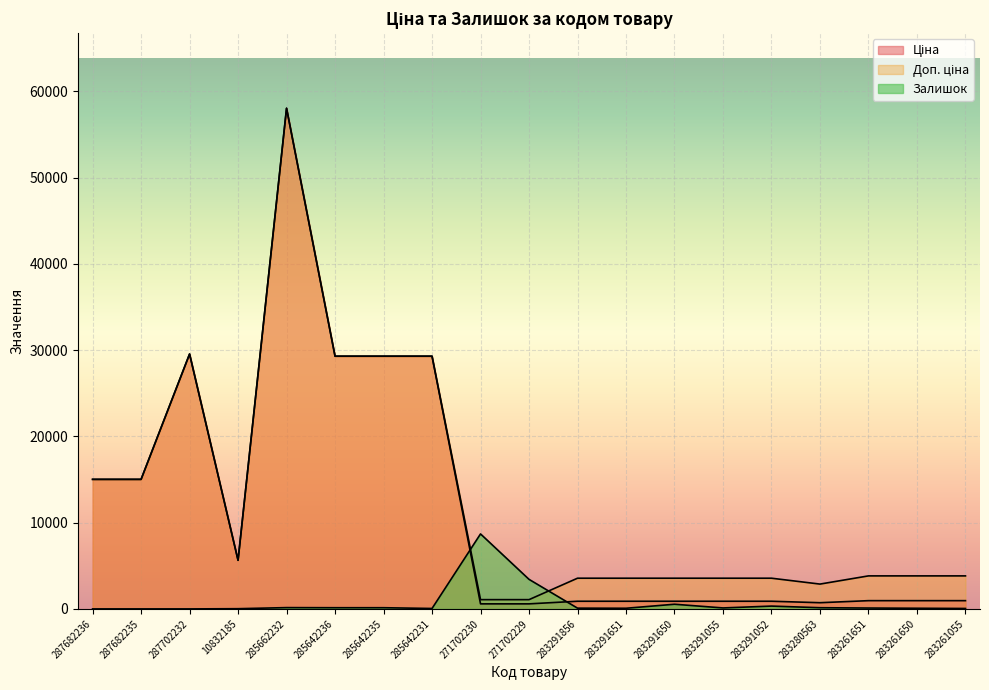

Reading right to left, list all the values displayed in this chart.

Ціна: 957.1	957.1	957.1	719.6	889.9	889.9	889.9	889.9	889.9	586.0	586.0	29294.9	29294.9	29294.9	58037.0	5636.0	29548.9	15019.2	15019.2
Доп. ціна: 3828.4	3828.4	3828.4	2878.5	3559.7	3559.7	3559.7	3559.7	3559.7	1074.5	1074.5	29294.9	29294.9	29294.9	58037.0	5636.0	29548.9	15019.2	15019.2
Залишок: 50.4	75.6	100.8	138.6	327.6	113.4	541.7	75.6	88.2	3426.8	8693.0	50.4	138.6	138.6	151.2	25.2	0.0	0.0	0.0